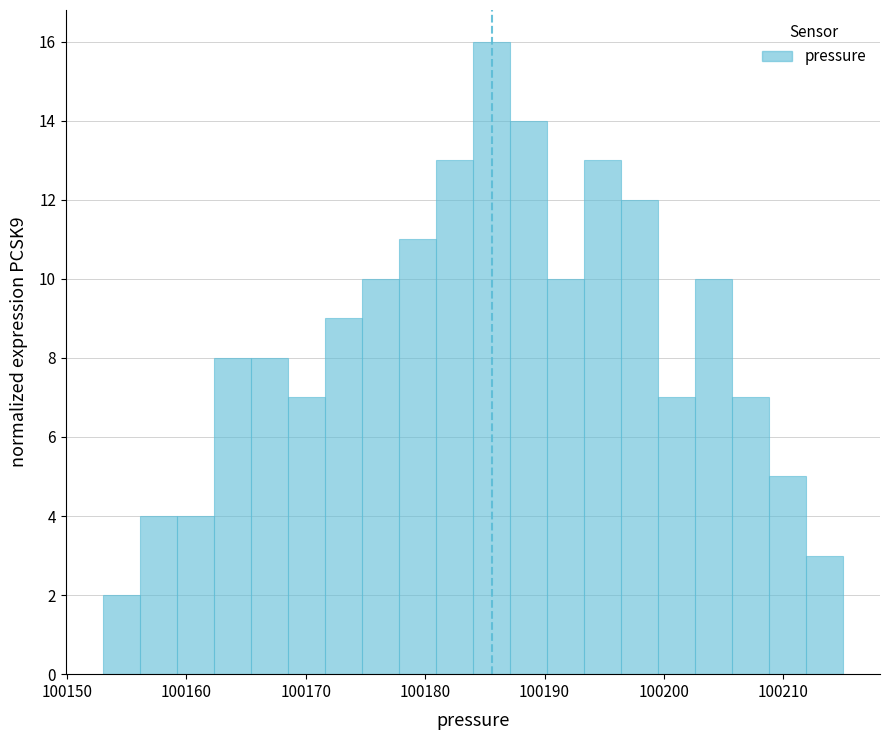

Around what value on the x-axis is the tallest bar? Give the approximate position of its centre, as read against the axis.

100186